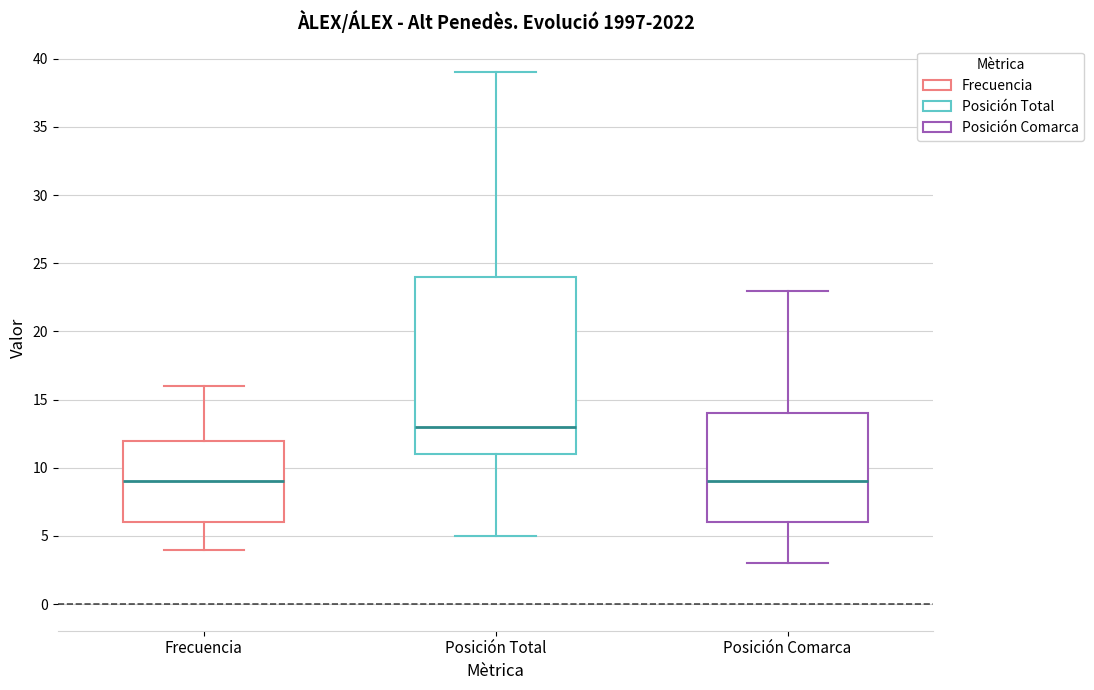

Reading left to right, transcribe this box plot: for each box, give where its median line is, the range the box spans, and where its two whiskers end, as read against the y-axis. The values are not printed on the chart, so give them approximately, as read against the axis.

Frecuencia: median 9, box 6 to 12, whiskers 4 to 16
Posición Total: median 13, box 11 to 24, whiskers 5 to 39
Posición Comarca: median 9, box 6 to 14, whiskers 3 to 23